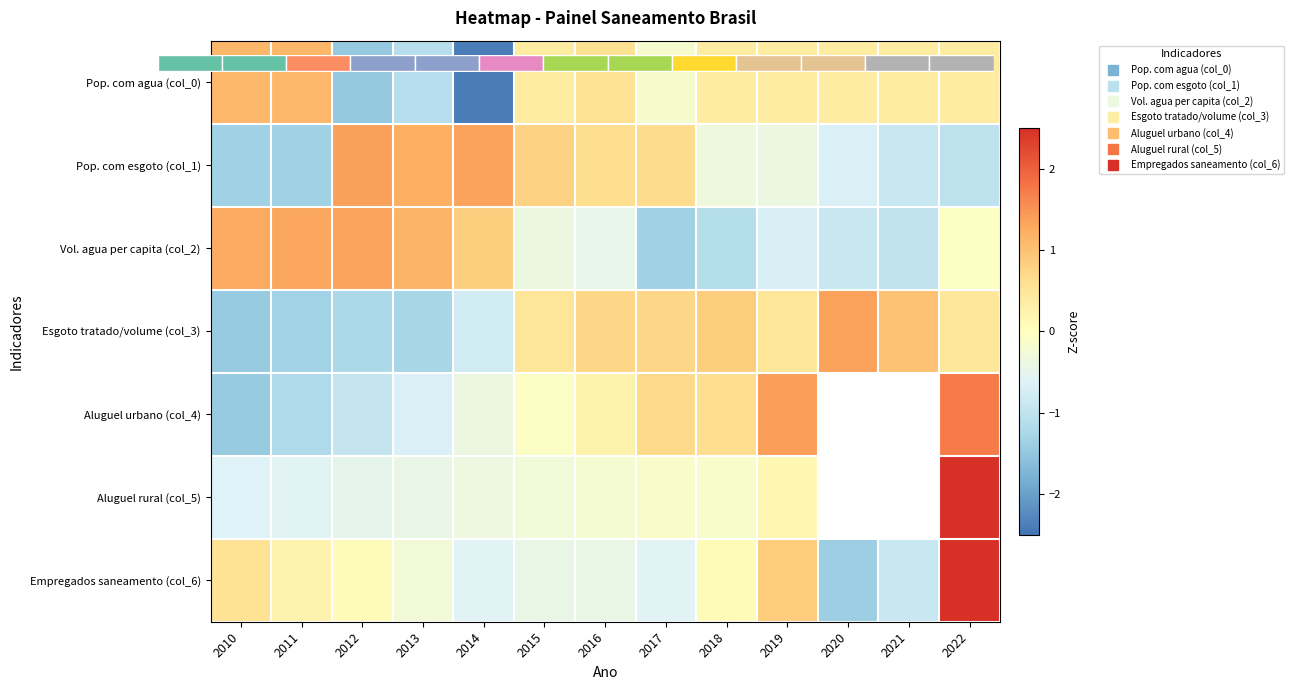

Which has a higher value, 2014 or 2017?

2017